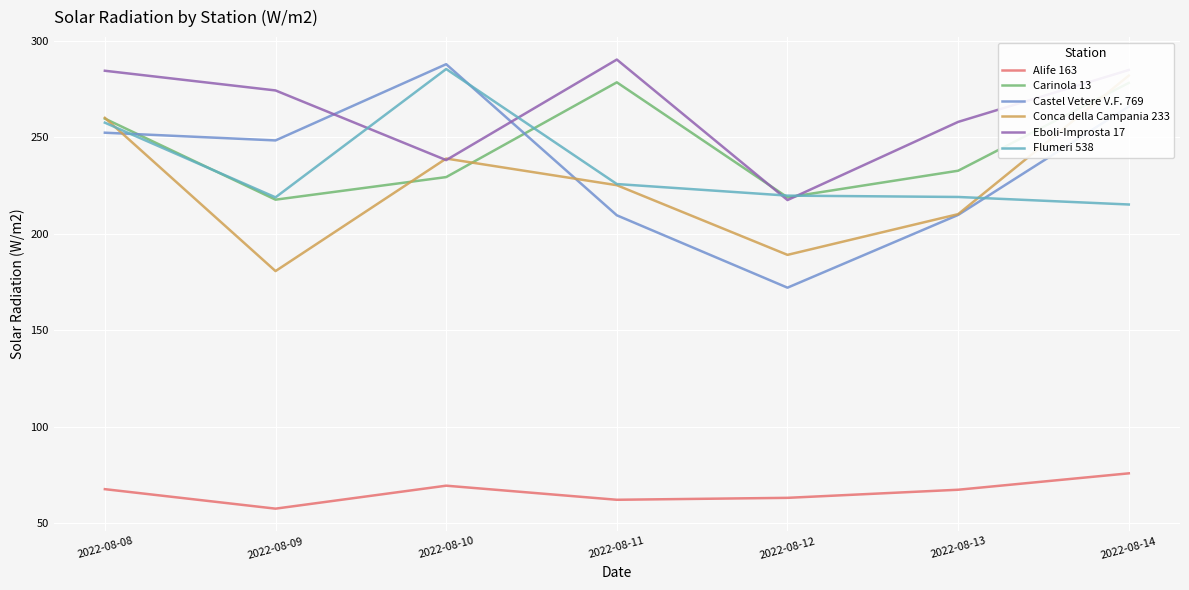

Does the chart display data point markers on the line(s)?

No